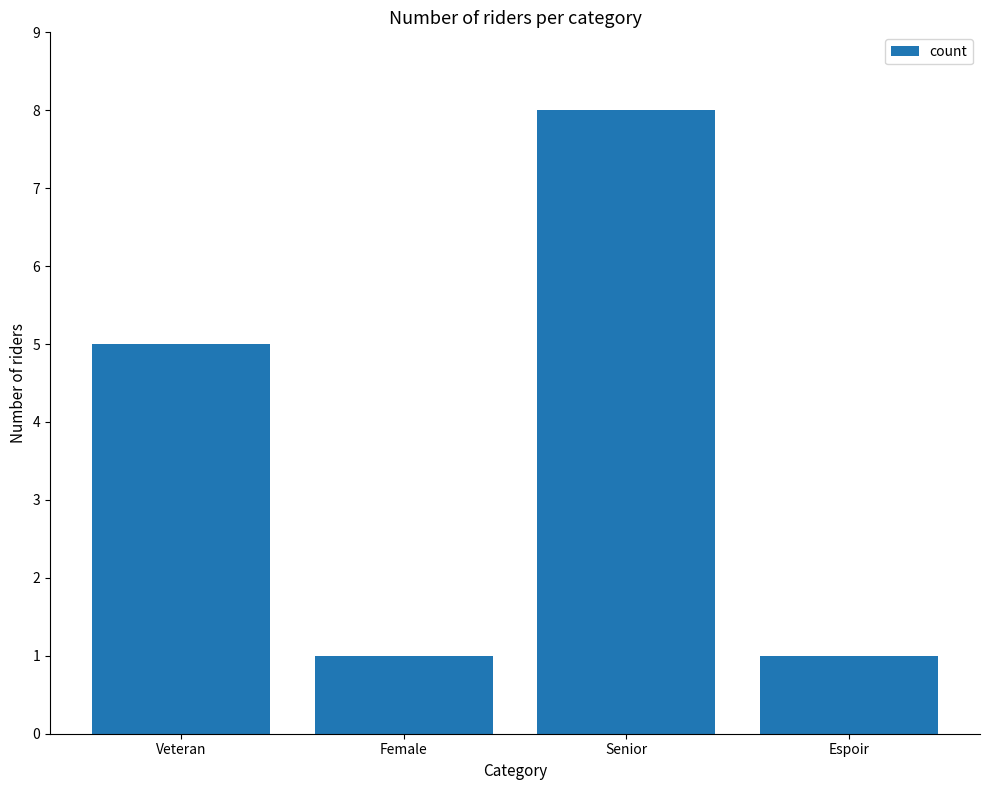

At which category does the chart reach its peak across all series?

Senior